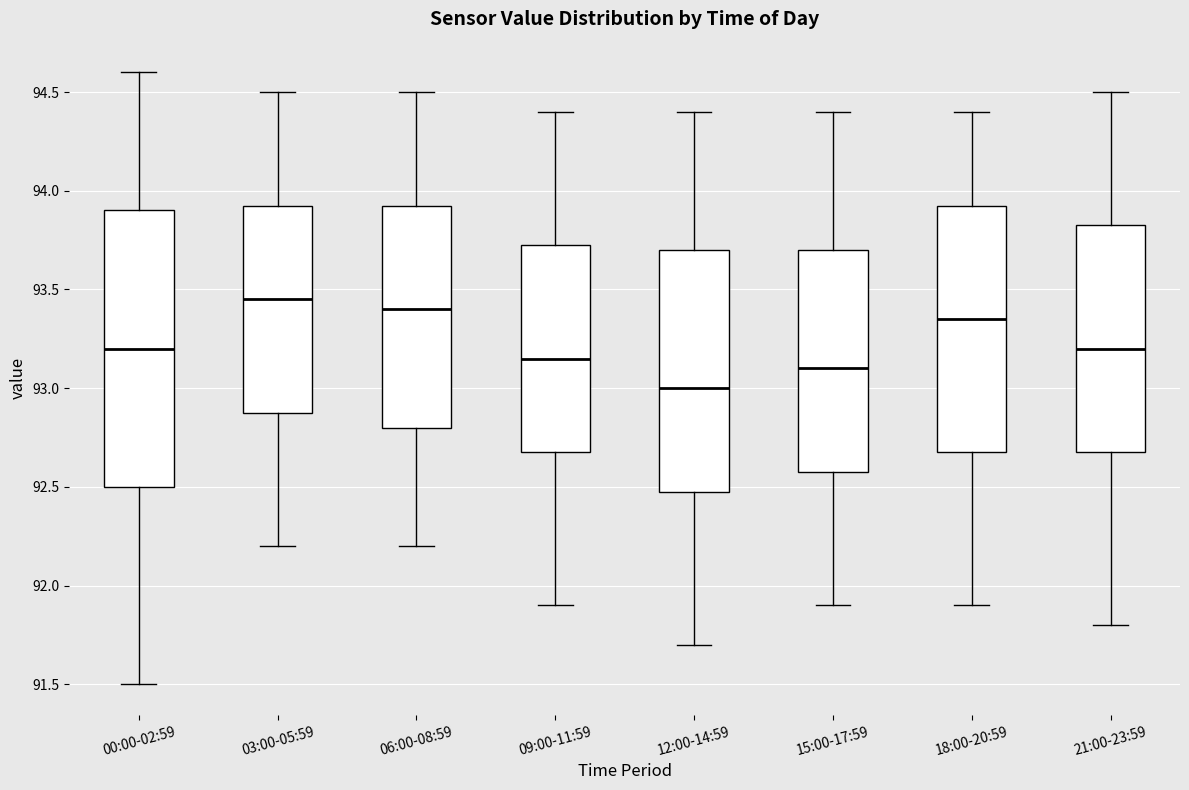

Which box is the tallest, from its lower edge to its upper edge?

00:00-02:59